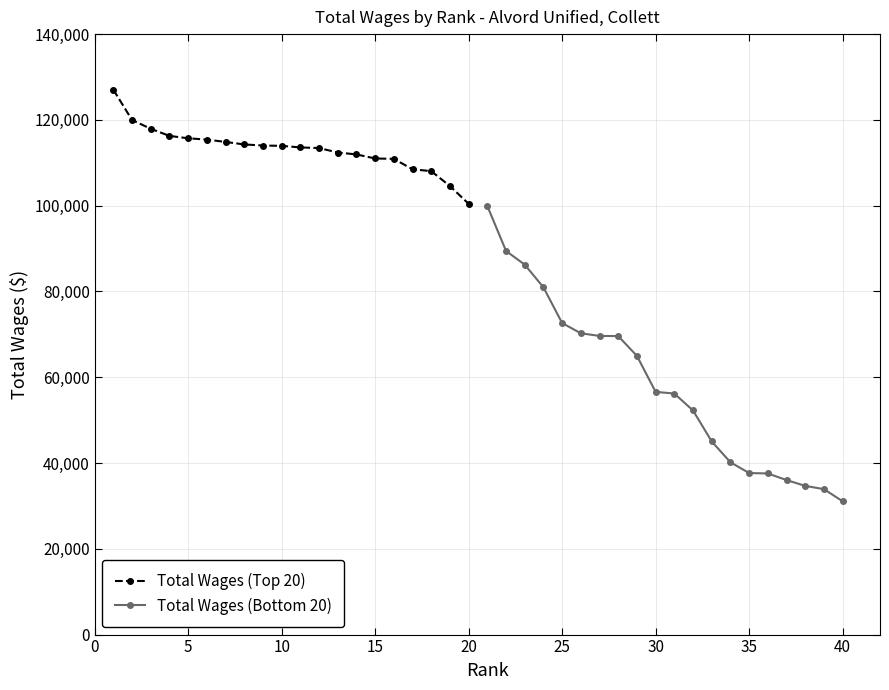

True or false: Total Wages (Bottom 20) and Total Wages (Top 20) intersect in this chart.

False